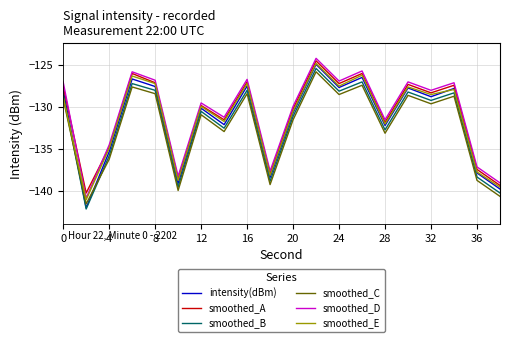

What are all the series names shown in the legend?

intensity(dBm), smoothed_A, smoothed_B, smoothed_C, smoothed_D, smoothed_E